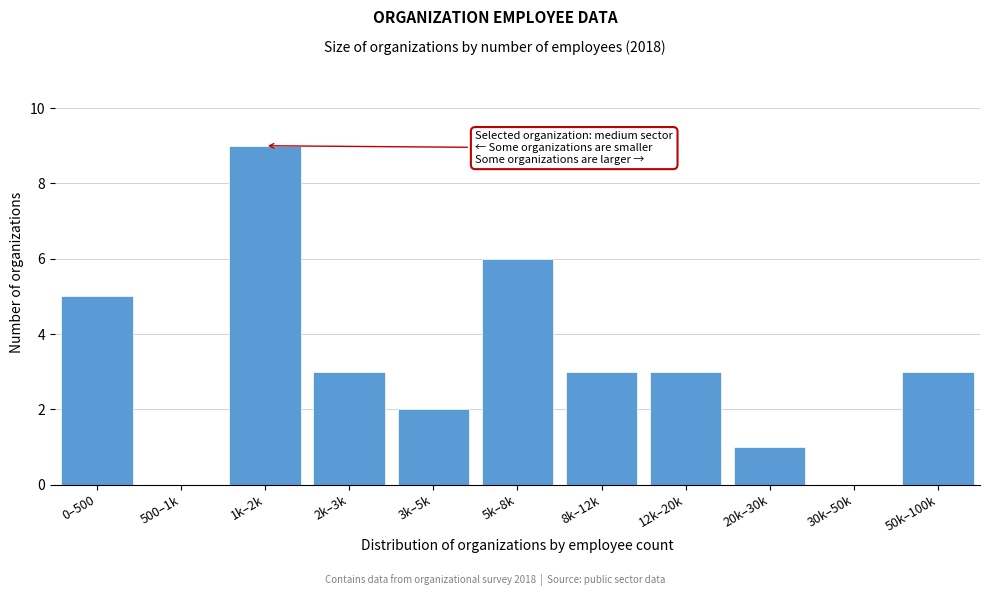

Reading left to right, what are all the values shown in this chart?

0–500=5	500–1k=0	1k–2k=9	2k–3k=3	3k–5k=2	5k–8k=6	8k–12k=3	12k–20k=3	20k–30k=1	30k–50k=0	50k–100k=3